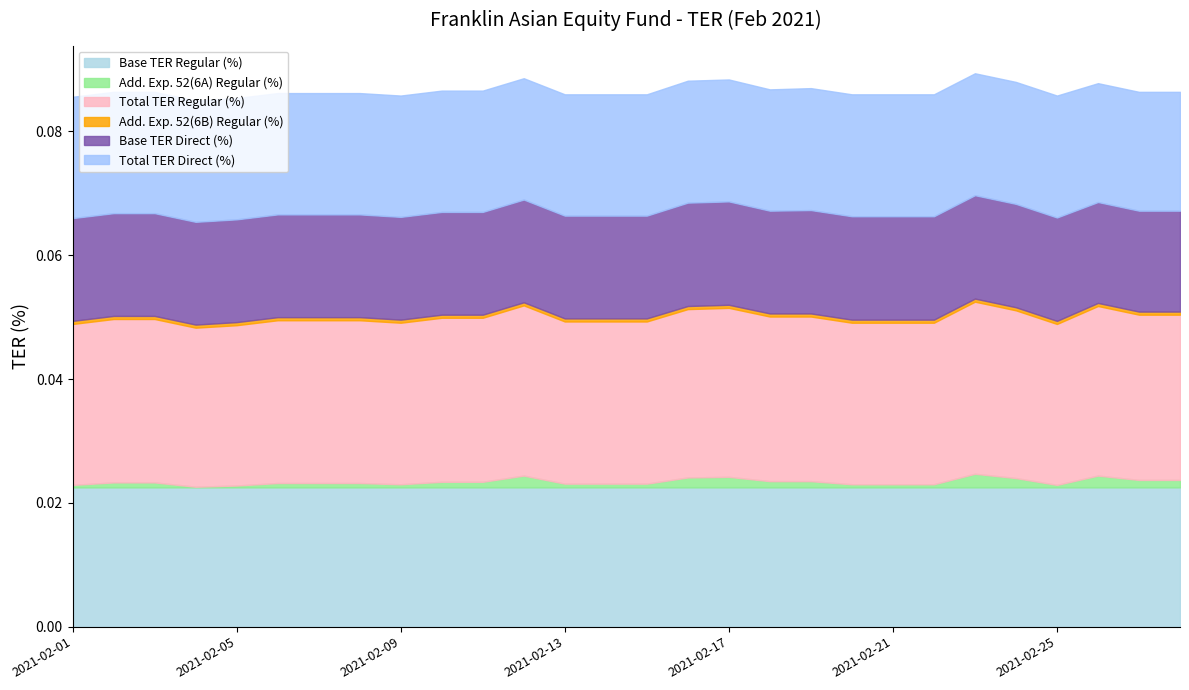

At 2021-02-20, list the series in order from largest to smallest.

Total TER Regular (%), Base TER Regular (%), Total TER Direct (%), Base TER Direct (%), Add. Exp. 52(6A) Regular (%), Add. Exp. 52(6B) Regular (%)